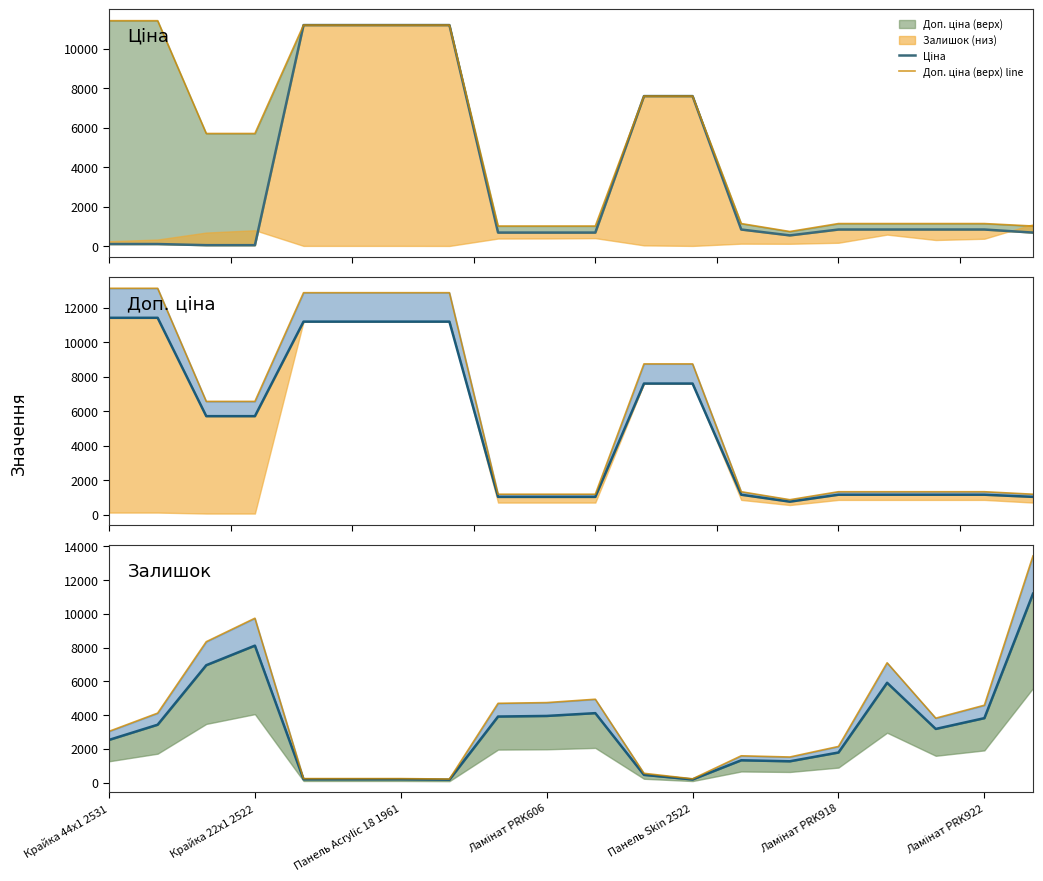

What is the value of the Верх. межа line point at the 6th from the left?

241.3